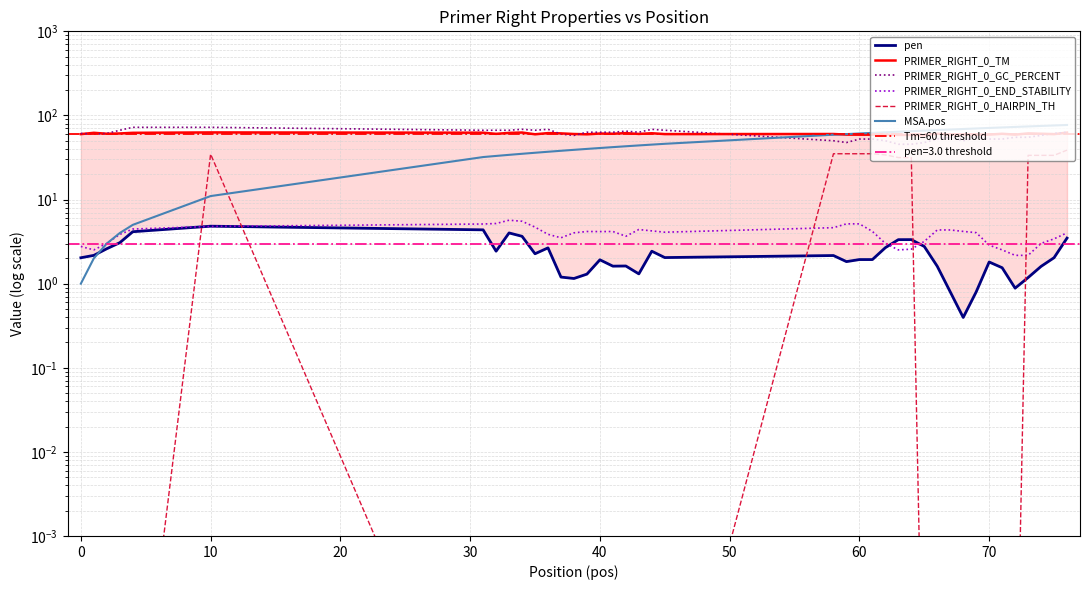

What is the average value of the PRIMER_RIGHT_0_END_STABILITY series?

3.9